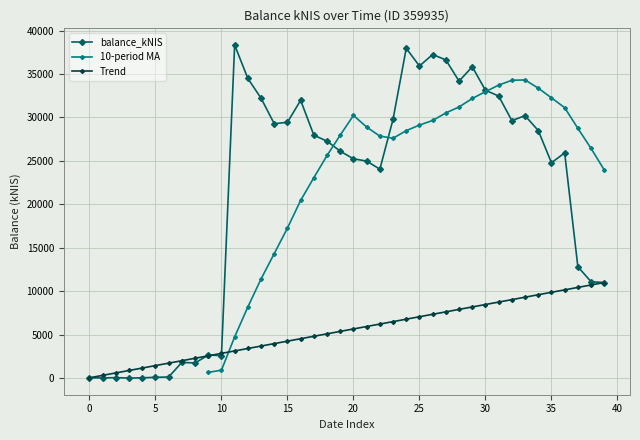

True or false: the data shows 45975.6 at 2022-02-10.

False